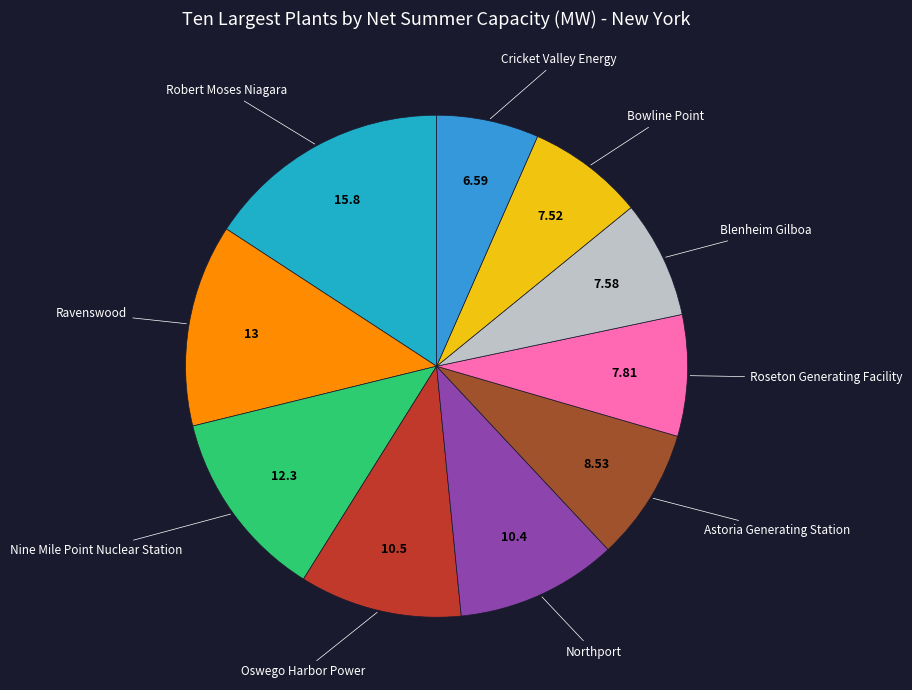

Is it true that Bowline Point is 8% of the pie?

True